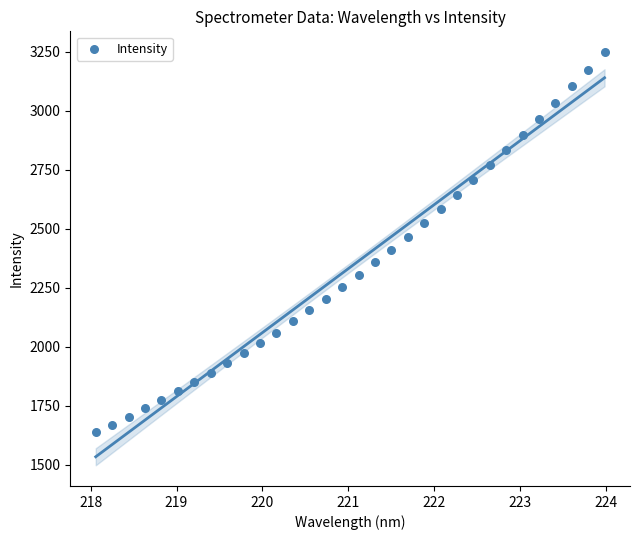

What is the range of X values (max minus min)?

5.9